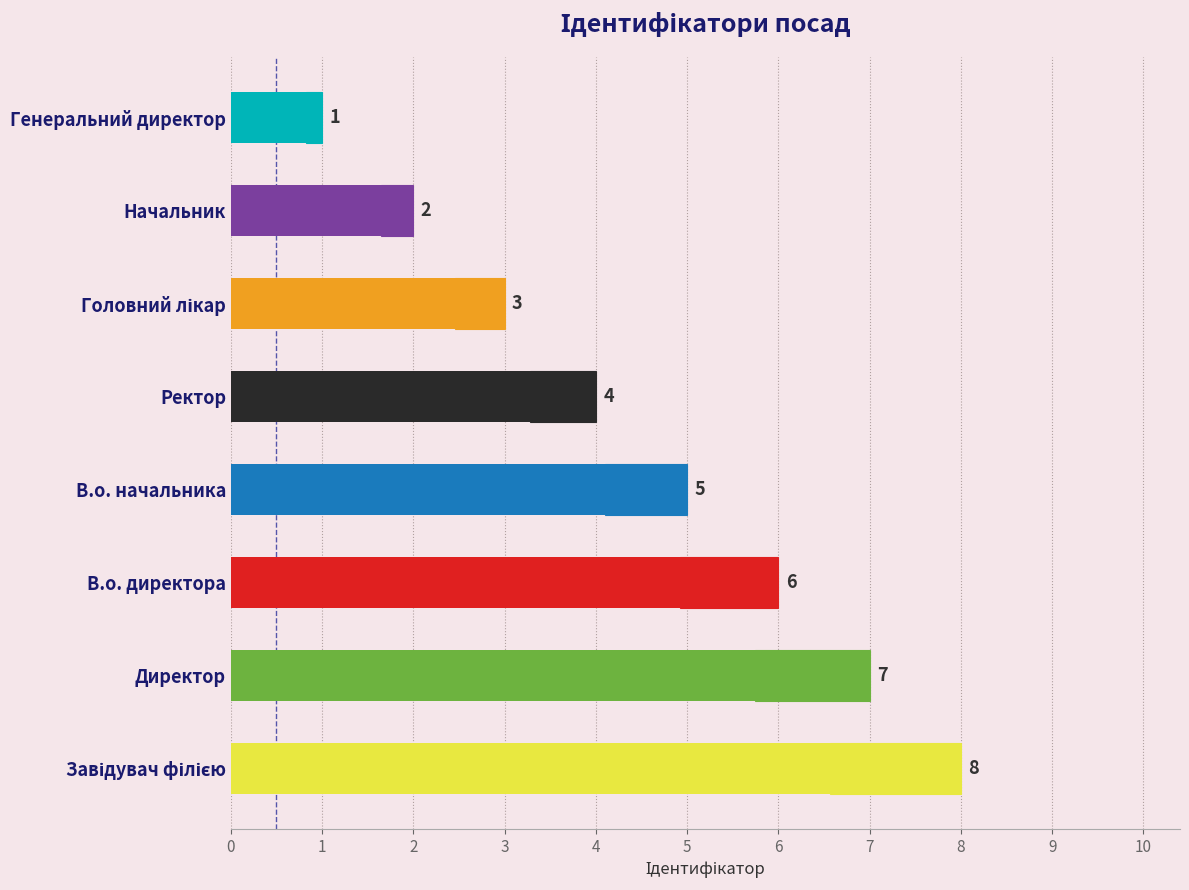

Does the chart contain any negative values?

No